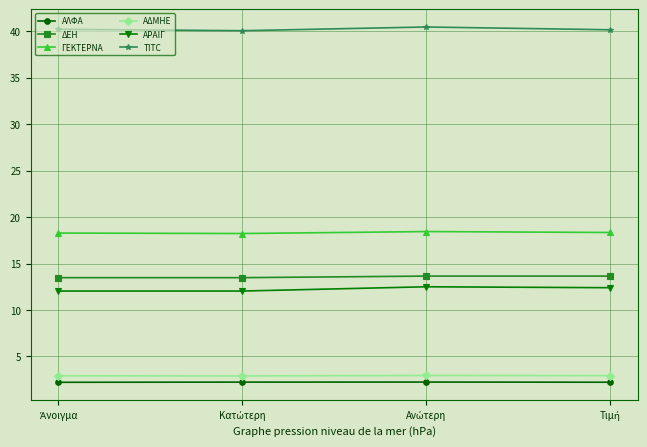

What is the lowest value of the ΑΡΑΙΓ series?

12.0